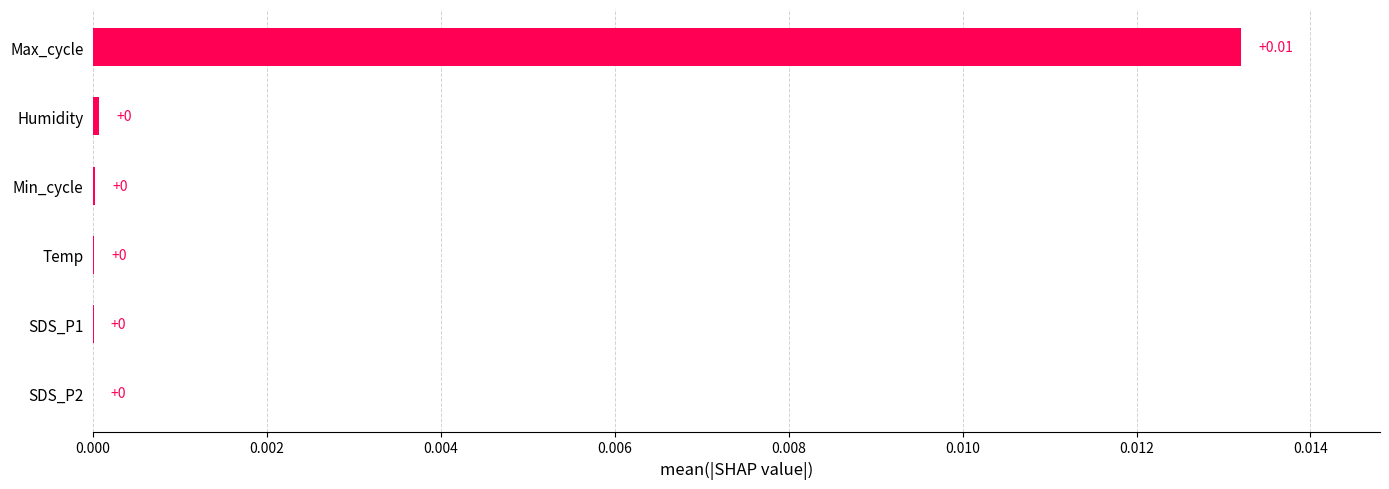

Between Max_cycle and SDS_P2, which is larger?

Max_cycle